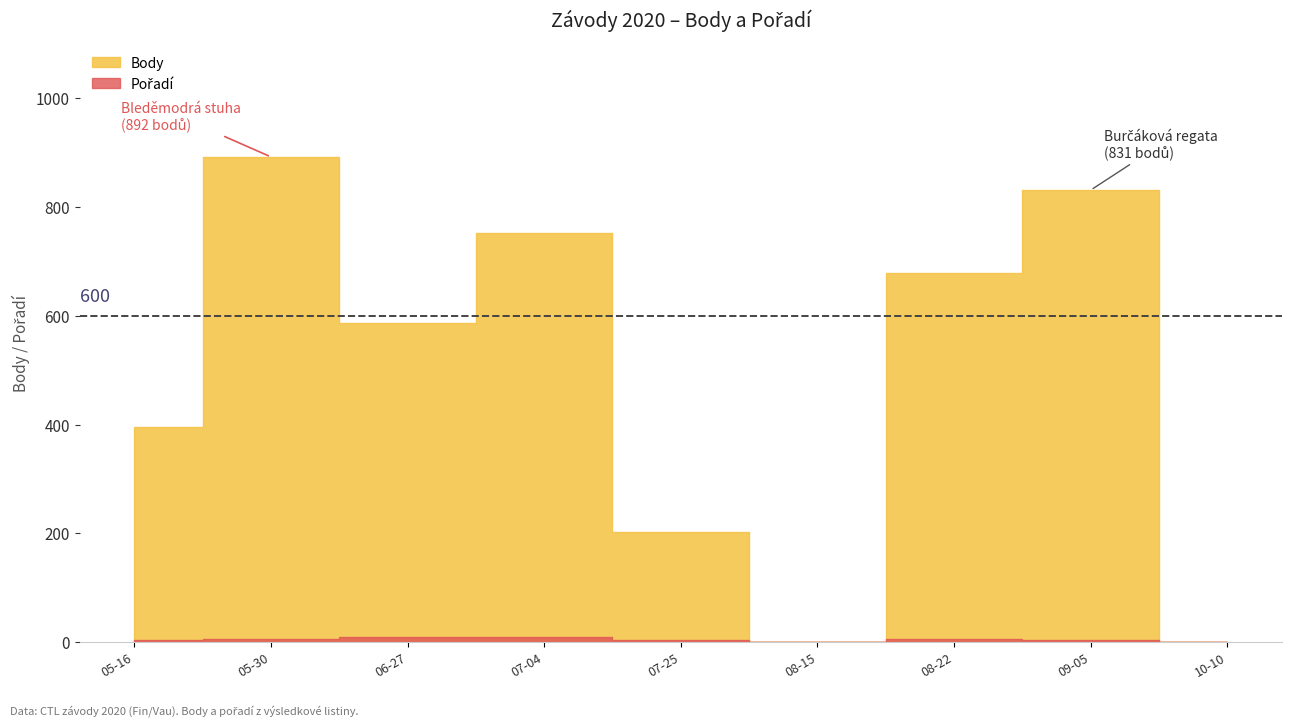

At how many categories does at least one series exceed 696?

3